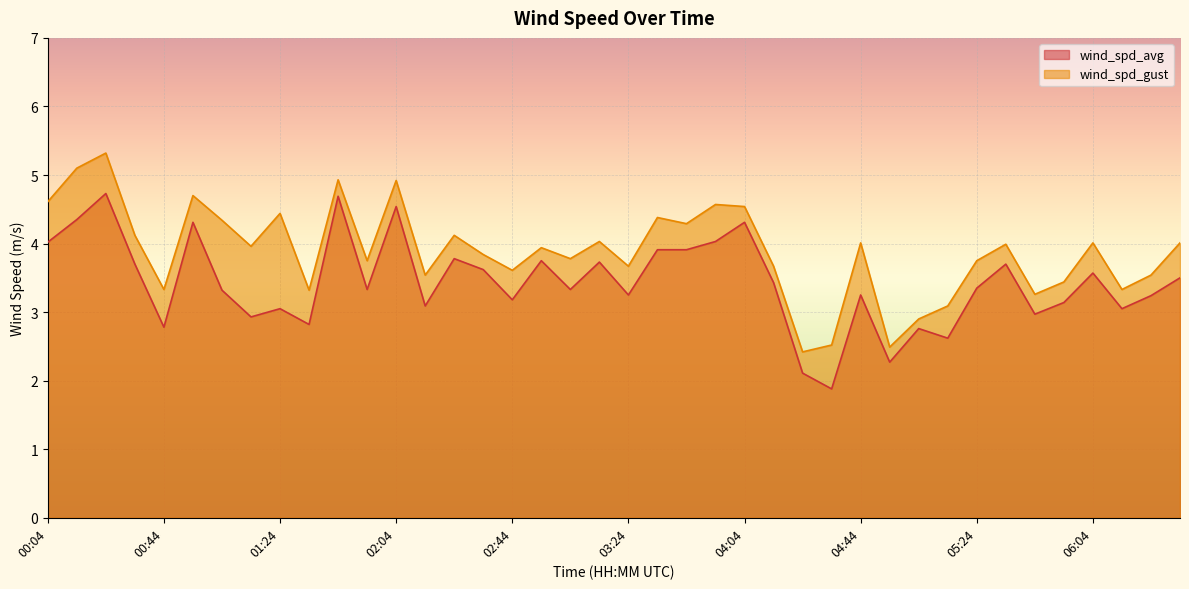

How many lines are shown in the chart?

2